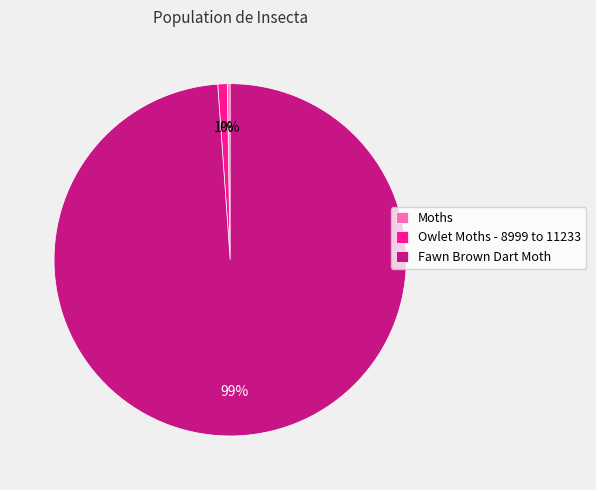

What is the majority slice?

Fawn Brown Dart Moth